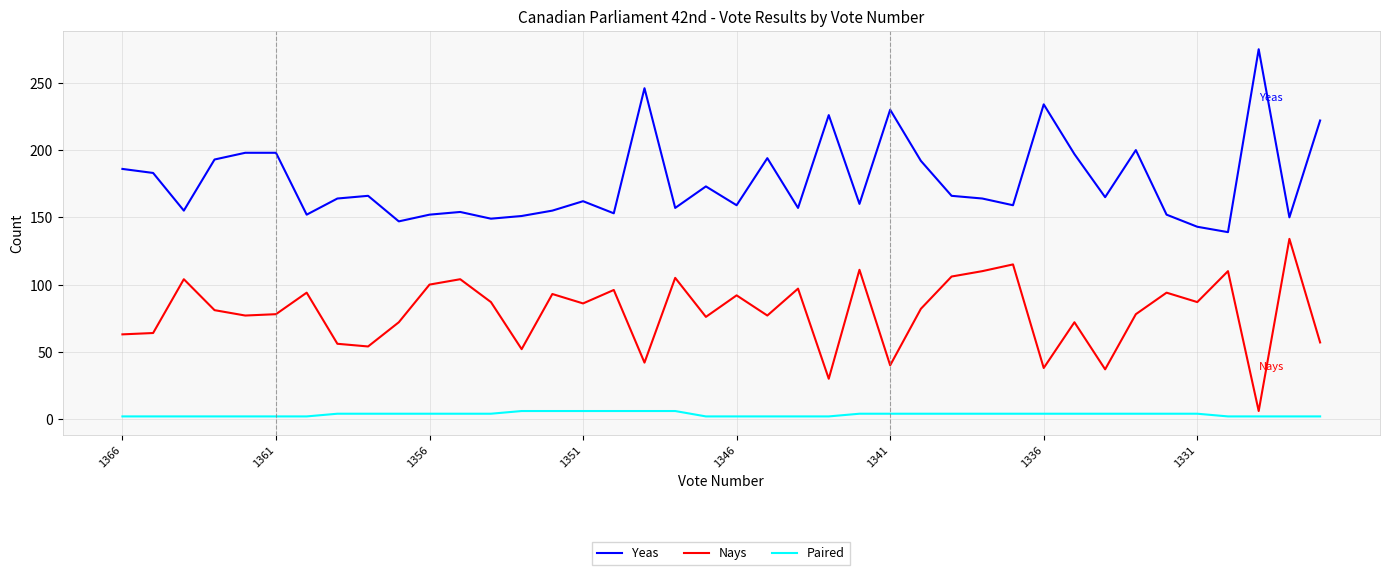

True or false: Yeas and Paired intersect in this chart.

False